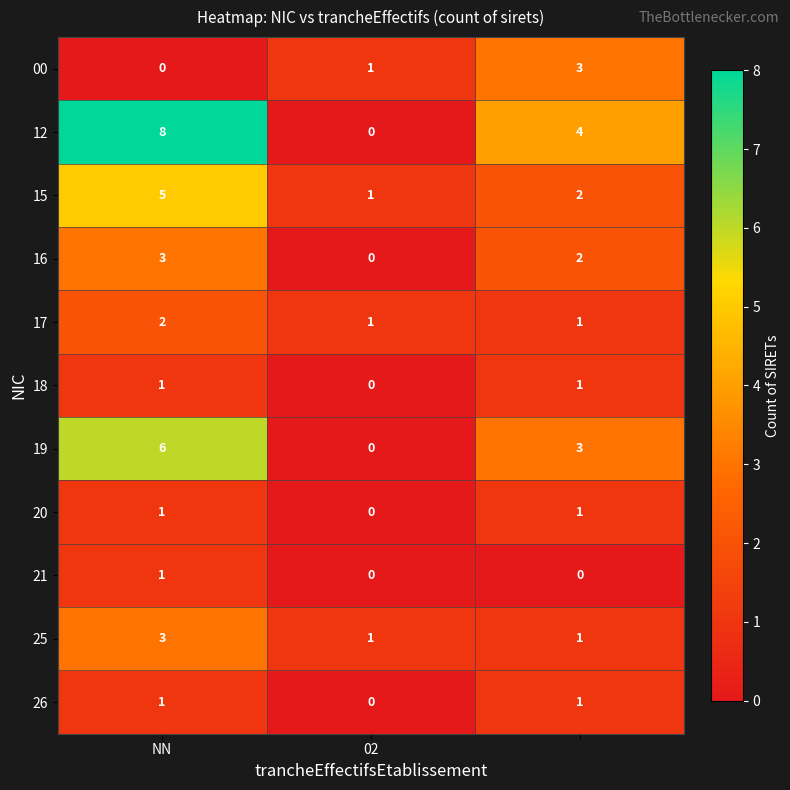

What is the greatest value displayed?

8